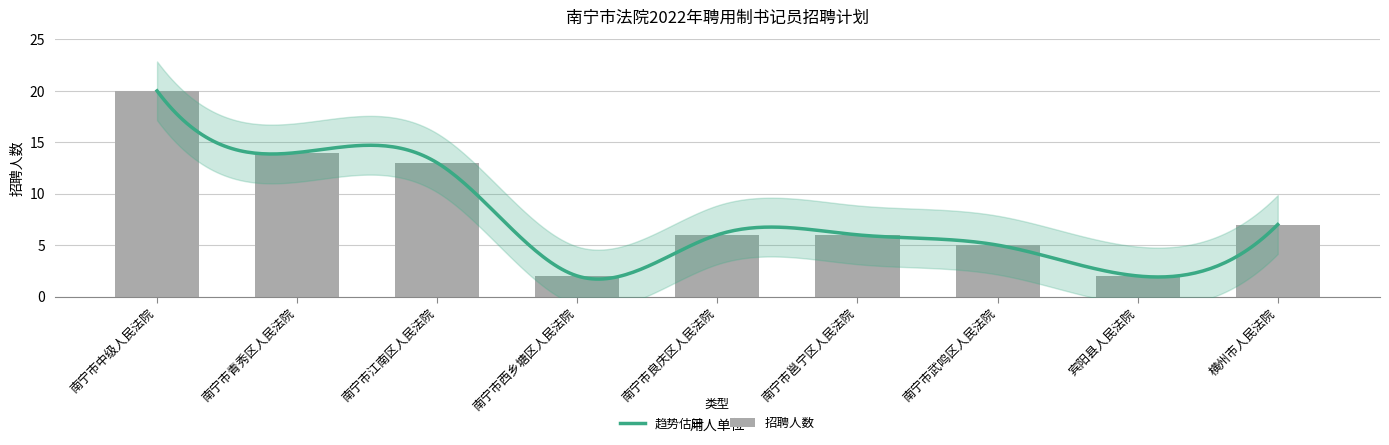

How many bars are there in total?

9